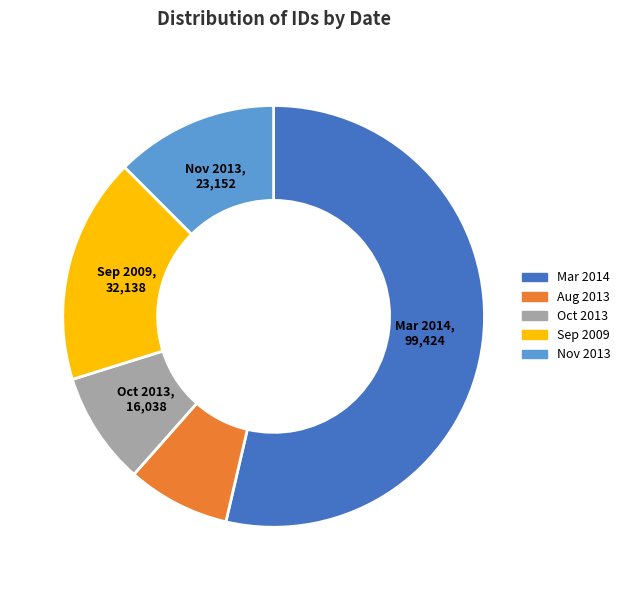

Does any single category account for the majority?

Yes